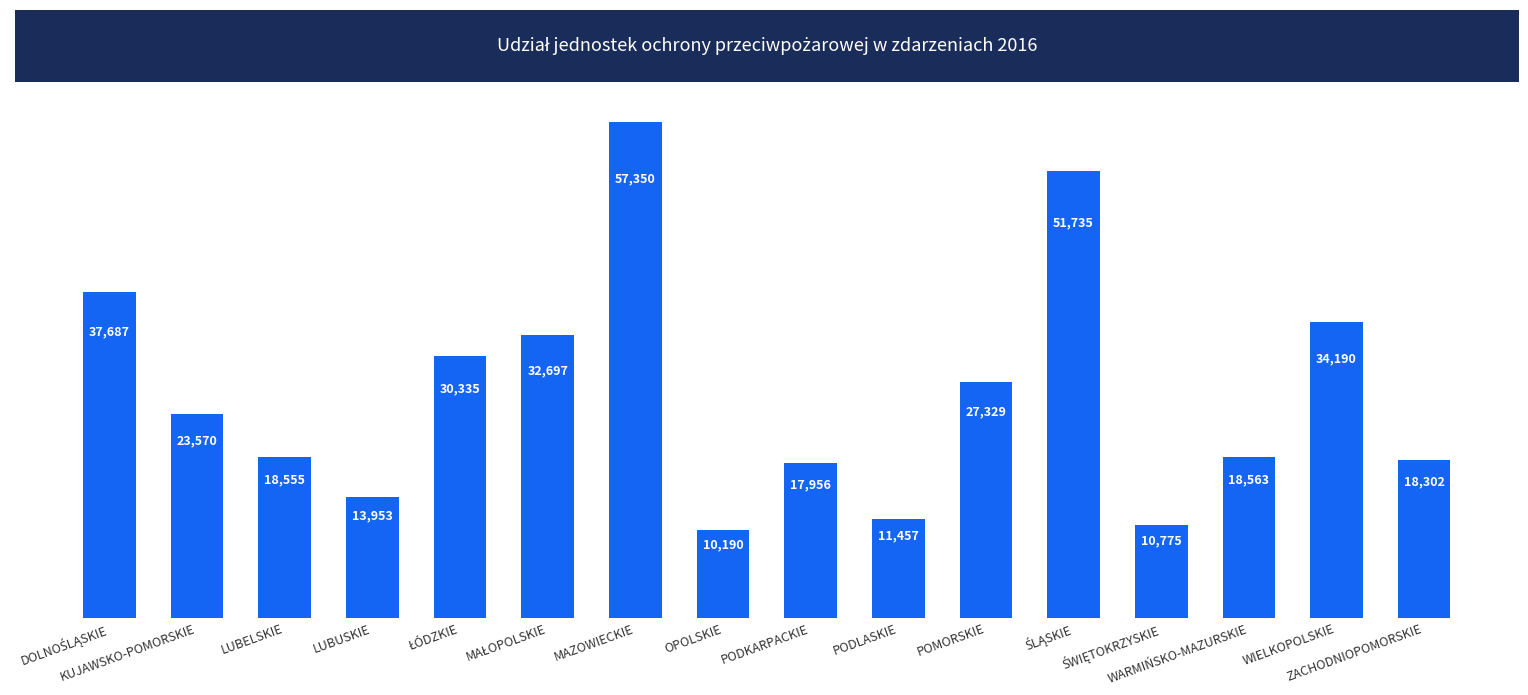

What is the average value?

25915